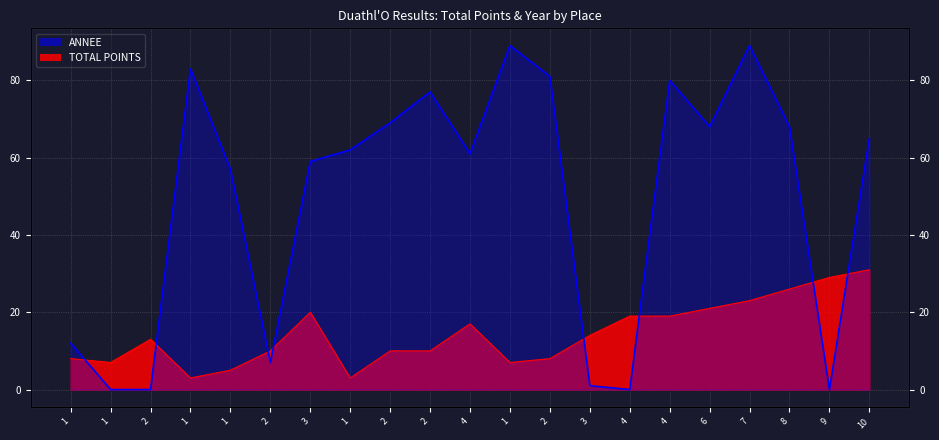

True or false: TOTAL POINTS has more than 2 interior local peaks.

True